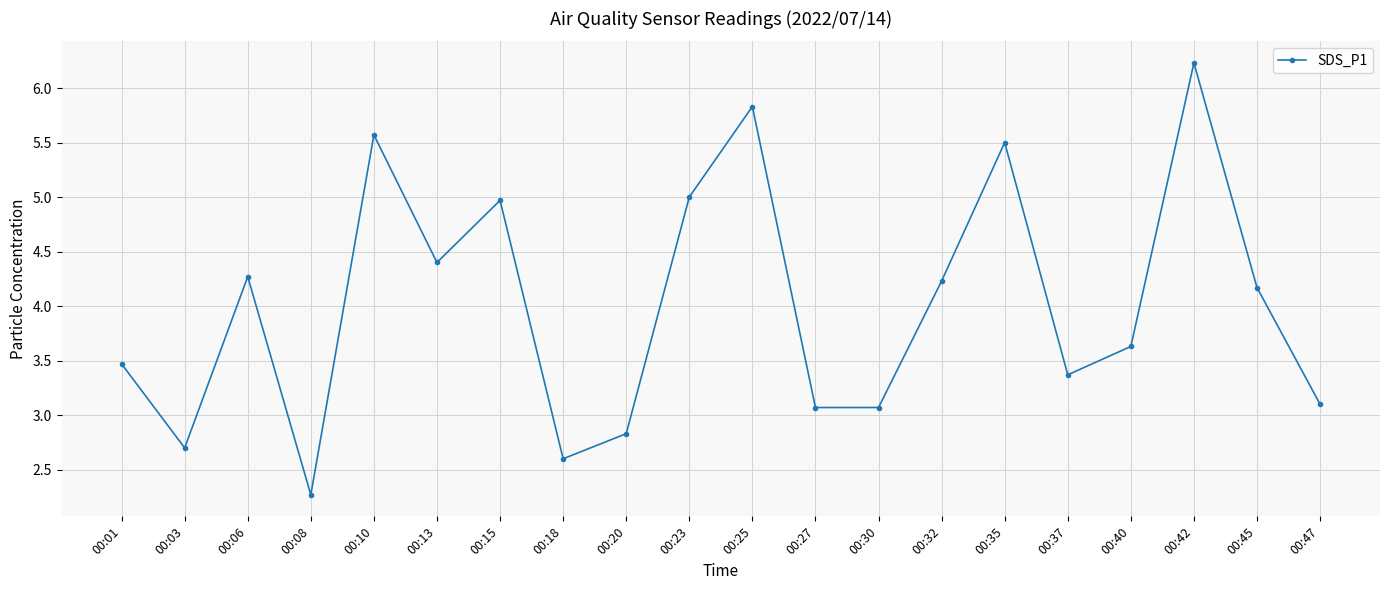

What is the average value?

4.0